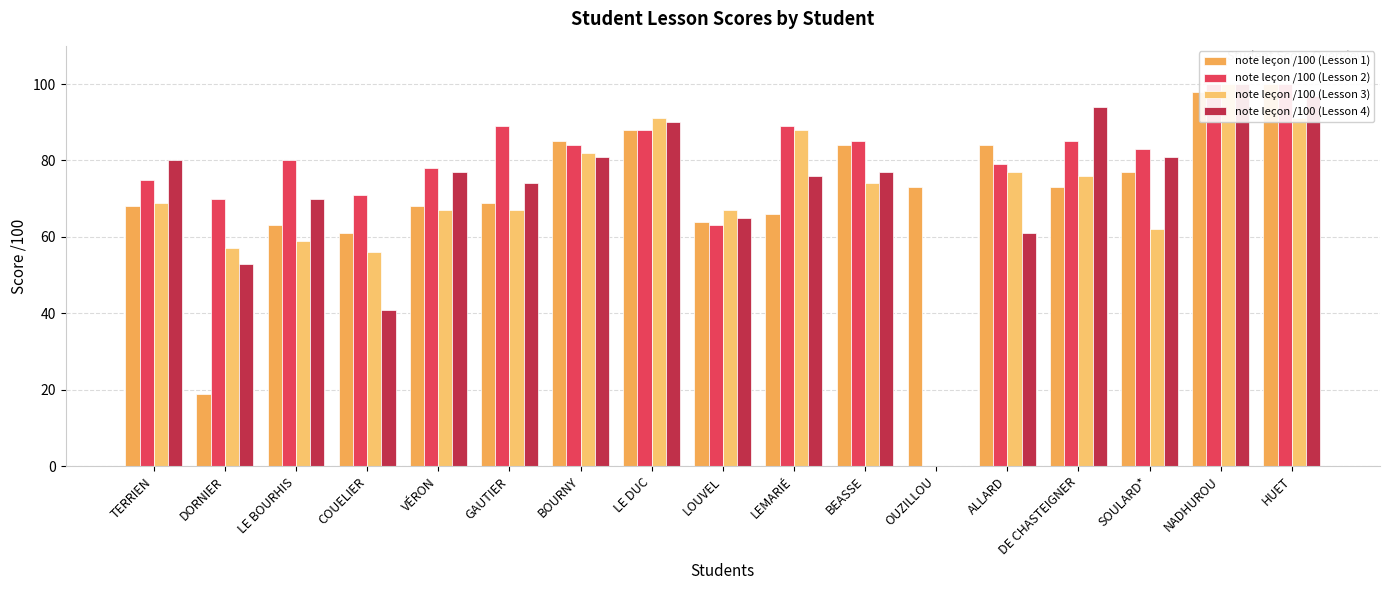

Rank the series at DORNIER from lowest to highest value.

note leçon /100 (Lesson 1), note leçon /100 (Lesson 4), note leçon /100 (Lesson 3), note leçon /100 (Lesson 2)